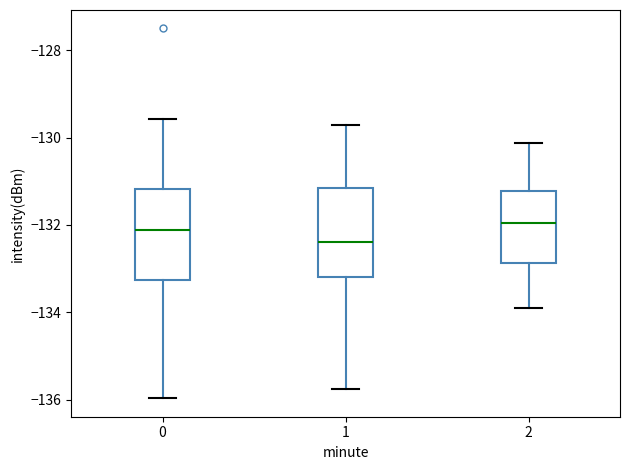

Reading left to right, transcribe this box plot: for each box, give where its median line is, the range the box spans, and where its two whiskers end, as read against the y-axis. The values are not printed on the chart, so give them approximately, as read against the axis.

0: median -132.2, box -133.2 to -131.2, whiskers -136.0 to -129.6
1: median -132.4, box -133.2 to -131.2, whiskers -135.8 to -129.8
2: median -132.0, box -132.8 to -131.2, whiskers -134.0 to -130.2